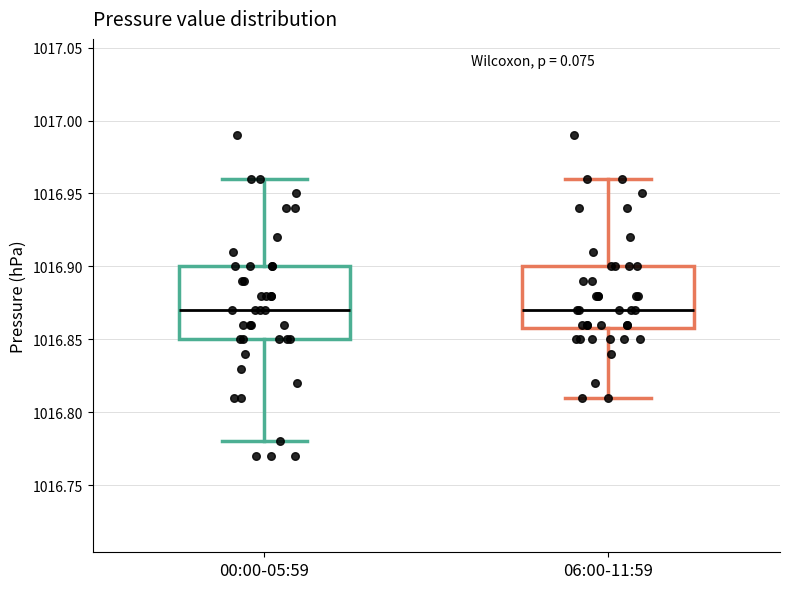

Where does the median line of the box for 00:00-05:59 sit on the y-axis? The values are not printed on the chart, so give them approximately, as read against the axis.

1016.87